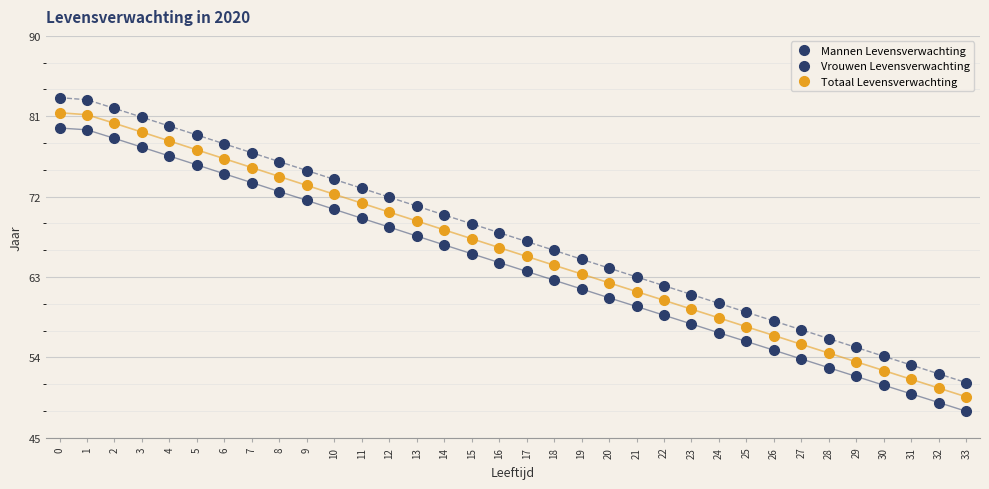

Is the value of Mannen Levensverwachting at 13 greater than the value of Totaal Levensverwachting at 26?

Yes